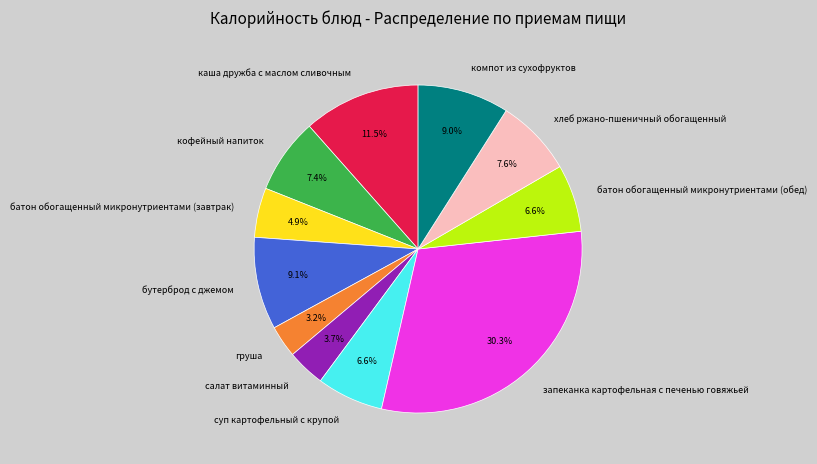

To the nearest percent, what portion does батон обогащенный микронутриентами (обед) represent?

7%